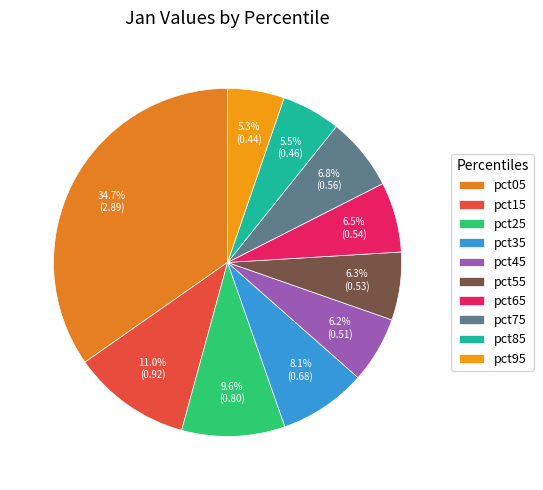

The pct15 slice represents 4% of the pie. True or false?

False